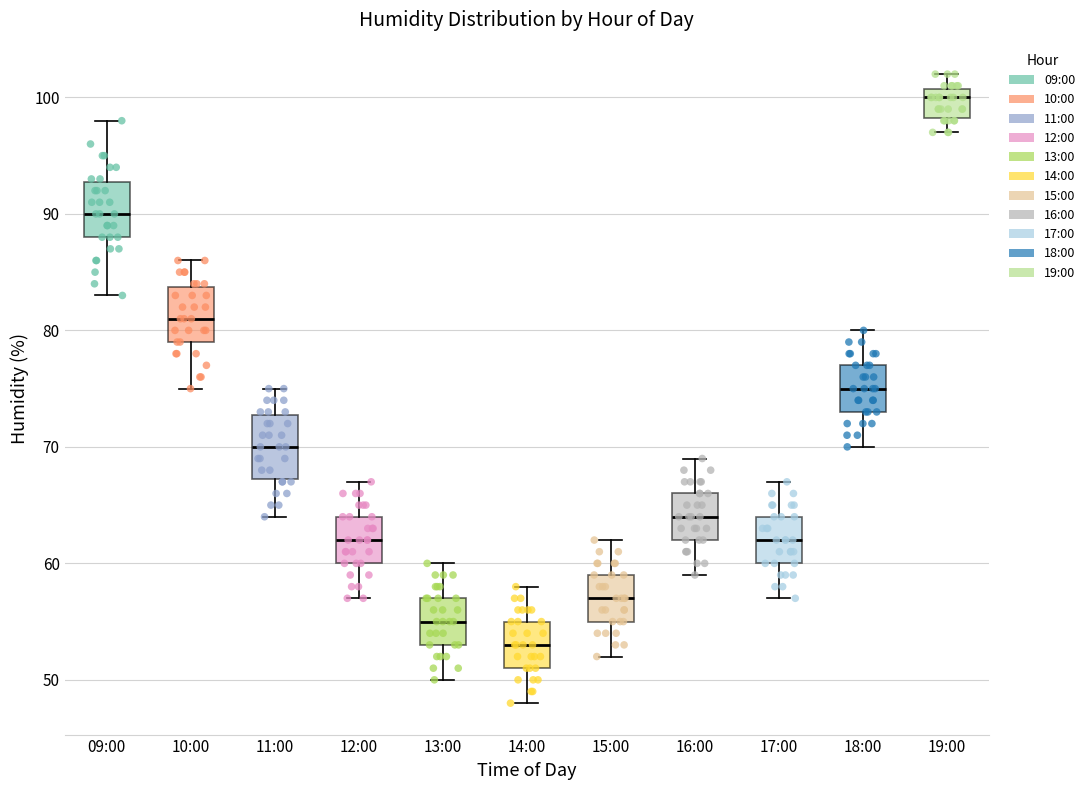

Reading left to right, read every box against the y-axis: the position of its median line, the range the box covers, and the ends of its whiskers. The values are not printed on the chart, so give them approximately, as read against the axis.

09:00: median 90, box 88 to 93, whiskers 83 to 98
10:00: median 81, box 79 to 84, whiskers 75 to 86
11:00: median 70, box 67 to 73, whiskers 64 to 75
12:00: median 62, box 60 to 64, whiskers 57 to 67
13:00: median 55, box 53 to 57, whiskers 50 to 60
14:00: median 53, box 51 to 55, whiskers 48 to 58
15:00: median 57, box 55 to 59, whiskers 52 to 62
16:00: median 64, box 62 to 66, whiskers 59 to 69
17:00: median 62, box 60 to 64, whiskers 57 to 67
18:00: median 75, box 73 to 77, whiskers 70 to 80
19:00: median 100, box 98 to 101, whiskers 97 to 102